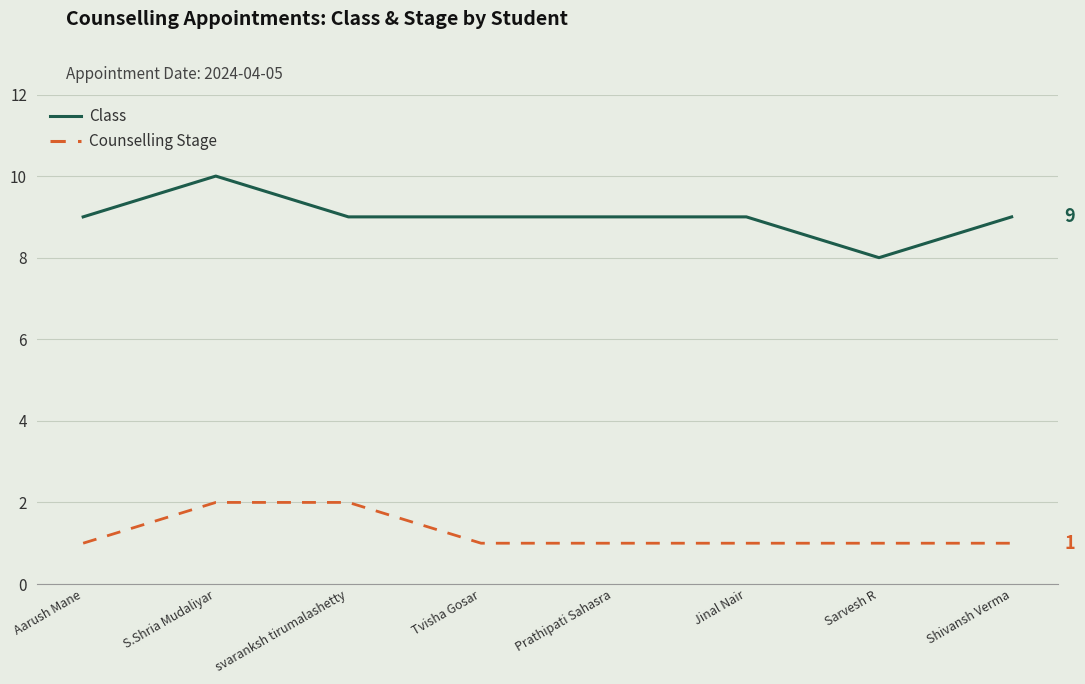

Between S.Shria Mudaliyar and svaranksh tirumalashetty, which series saw the biggest shift?

Class